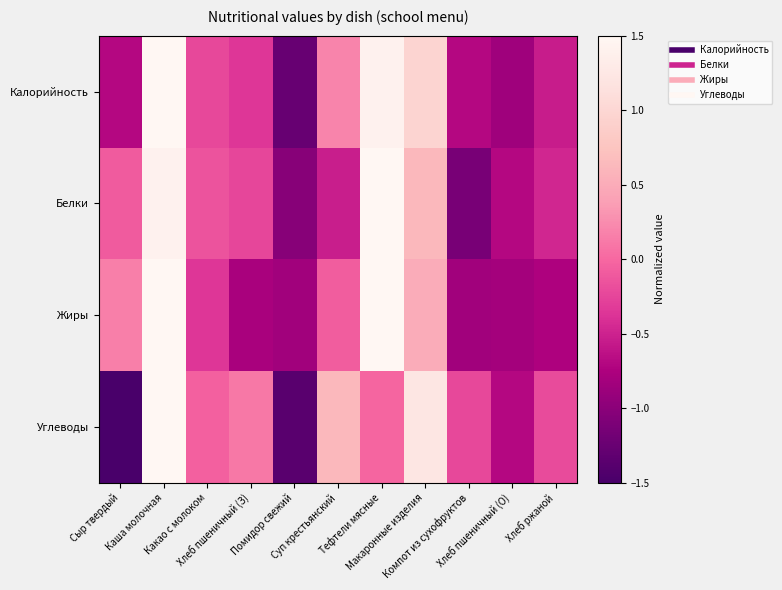

How many categories are shown in the chart?

11